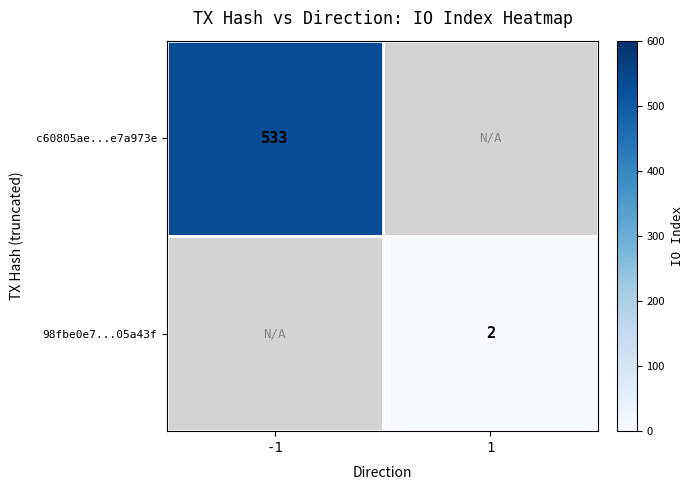

At how many categories does at least one series exceed 169?

1